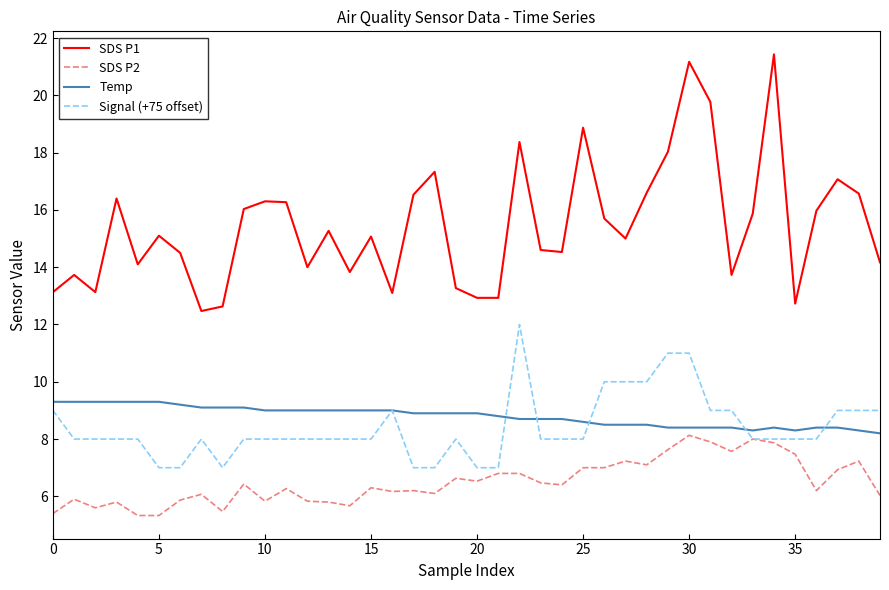

How many lines are shown in the chart?

4